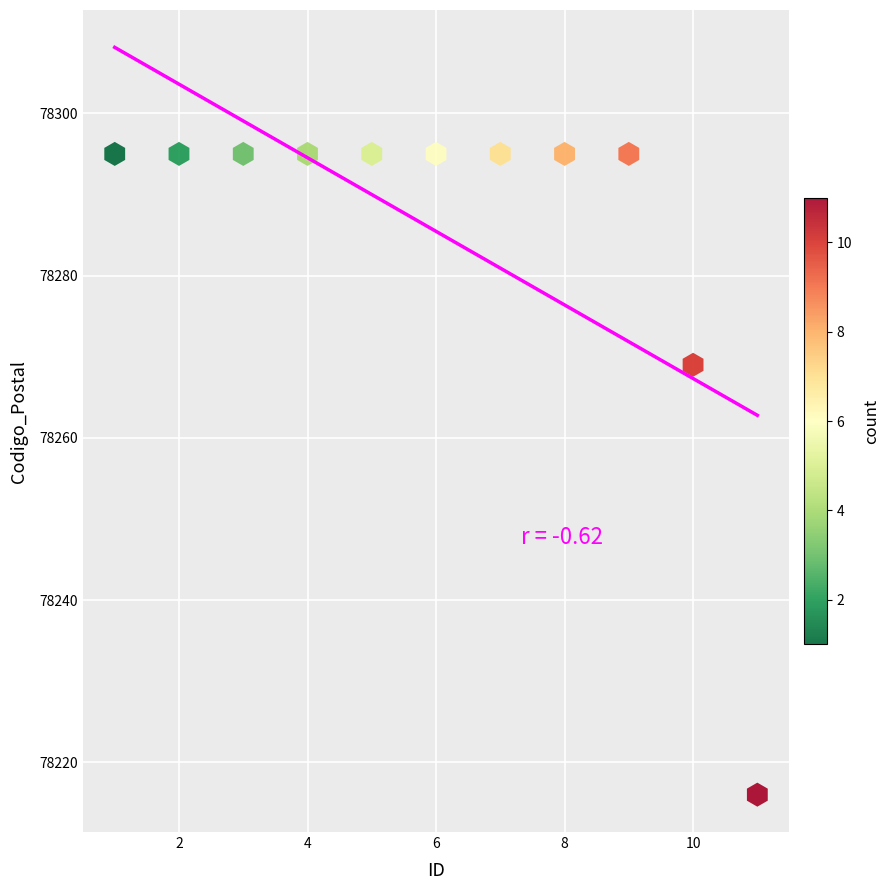

What Y value in the scatter plot is closest to 78255?

78269